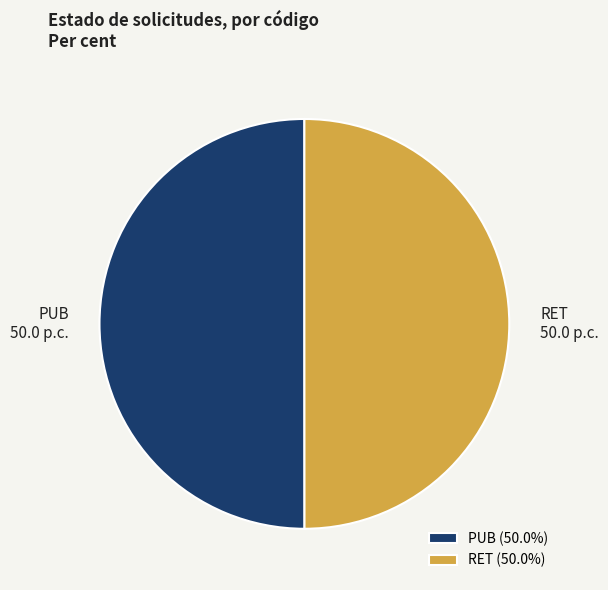

Is the sum of RET and PUB greater than half?

Yes